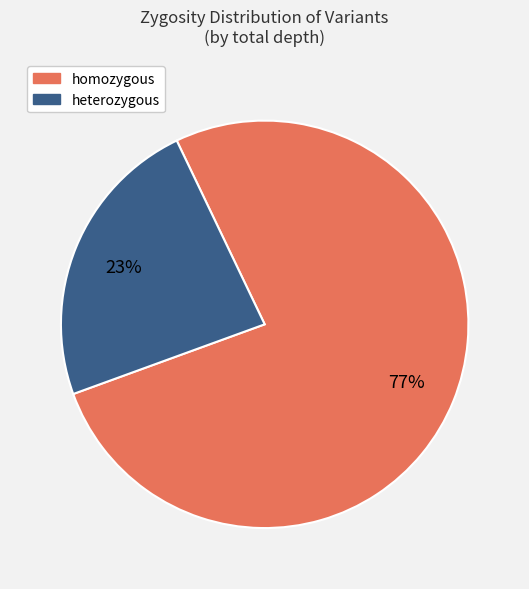

Does any single category account for the majority?

Yes